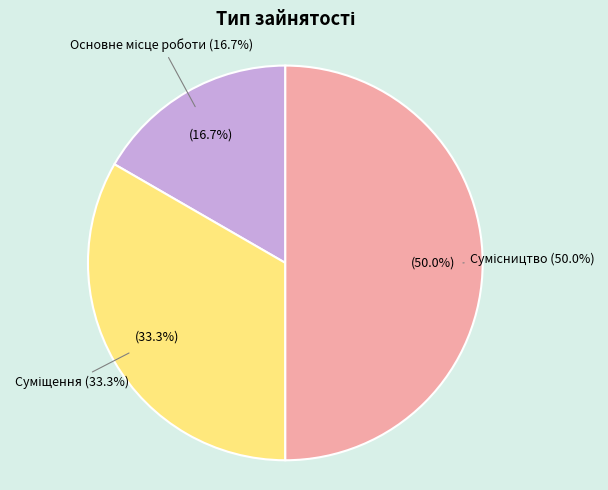

What is the smallest slice in the pie chart?

Основне місце роботи